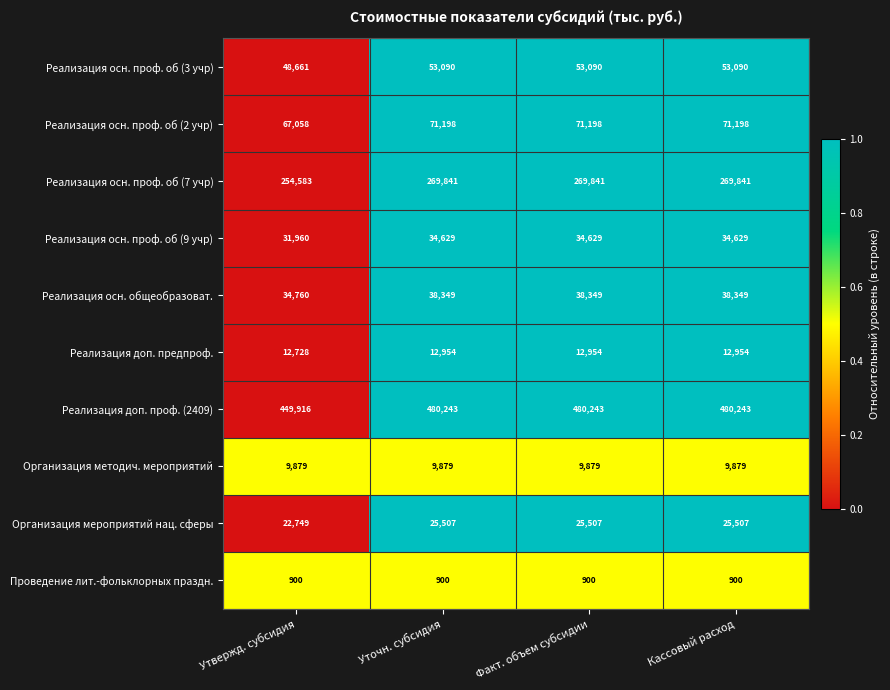

What is the spread (max minus min) of values at Кассовый расход?

479343